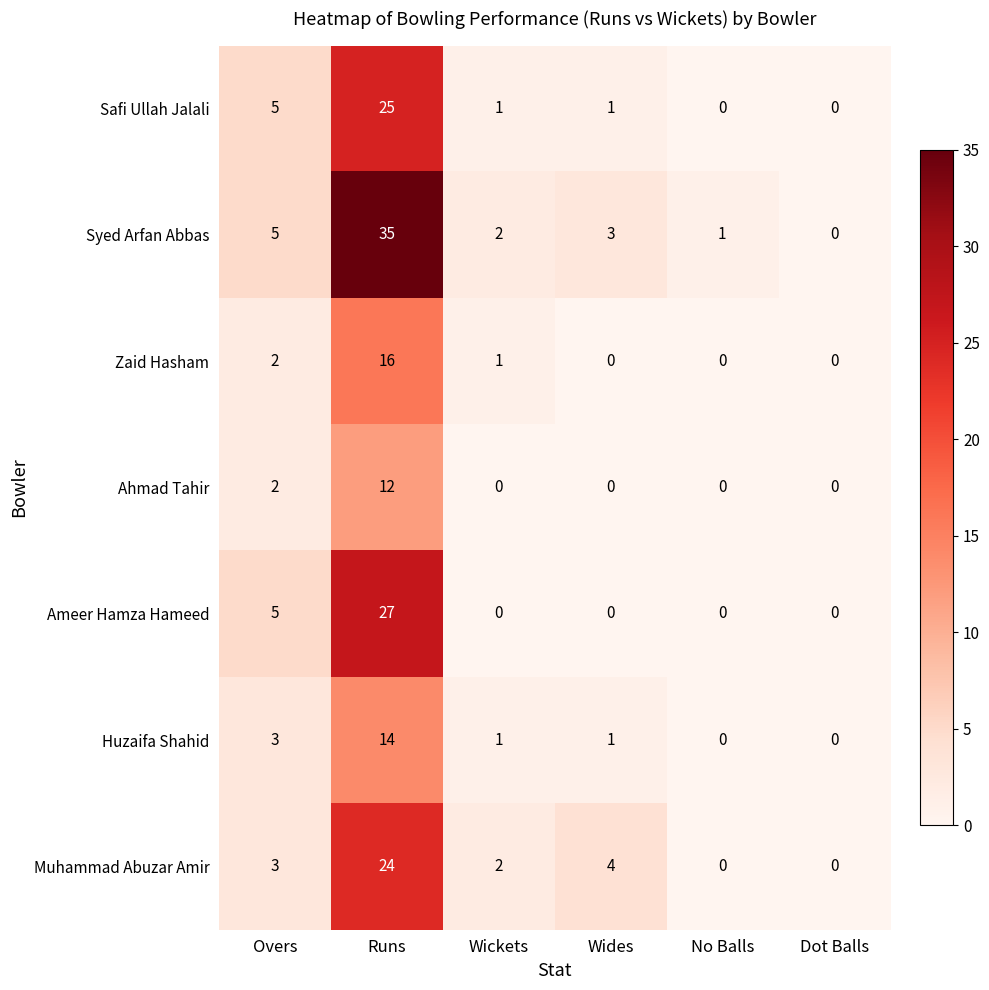

Which label corresponds to the largest value in the chart?

Runs